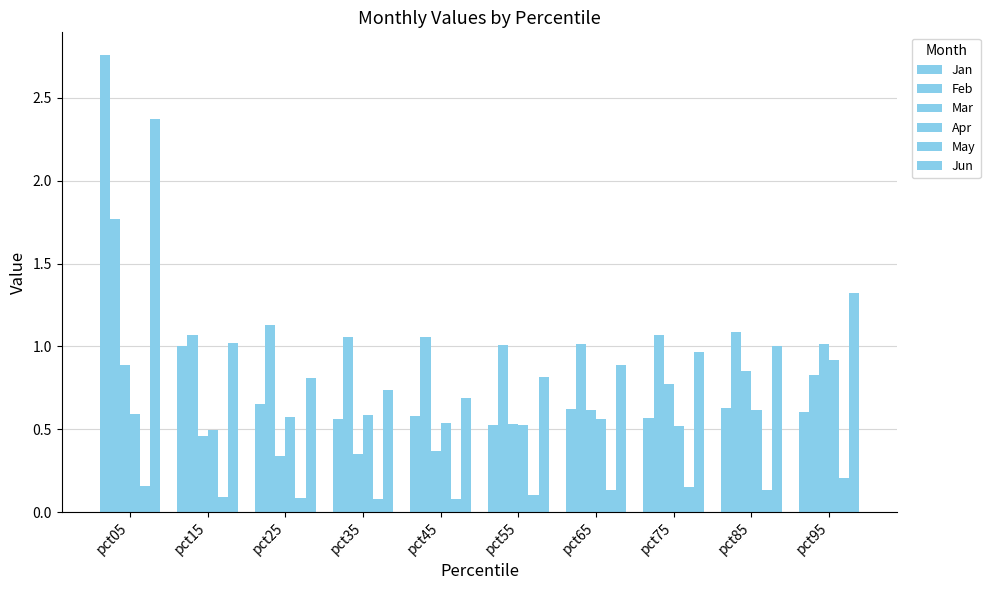

What is the spread (max minus min) of values at pct25?

1.0